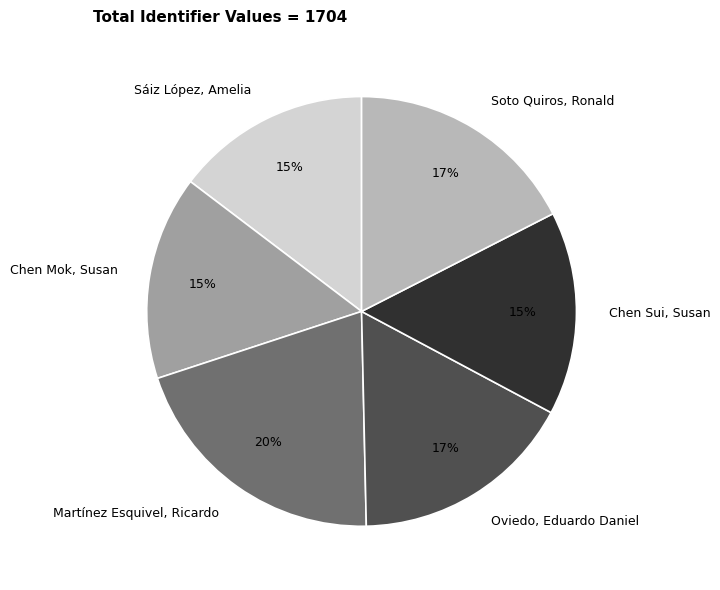

Does Chen Sui, Susan account for over 50% of the chart?

No